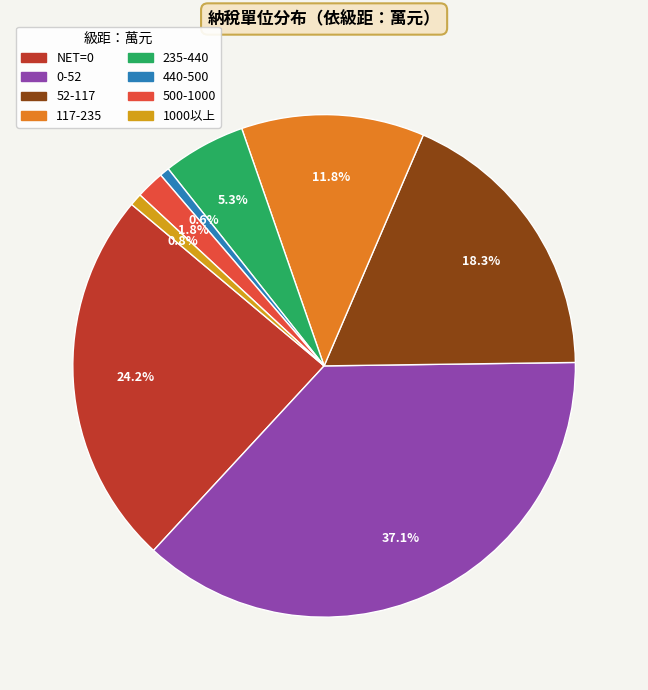

What is the ratio of the value at 500-1000 to the value at 117-235?

0.2